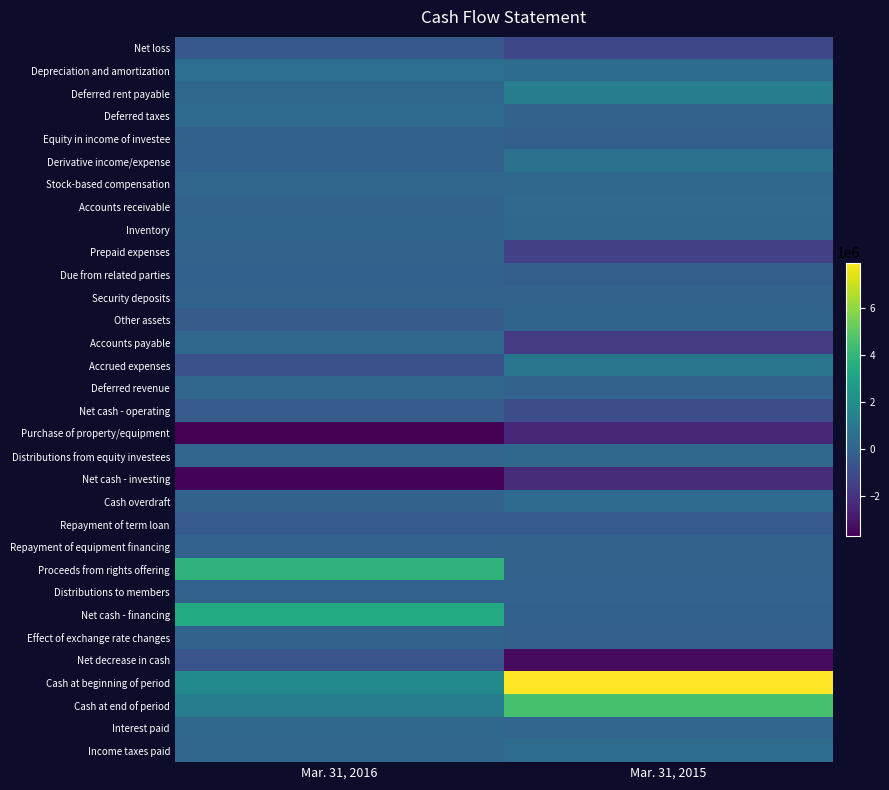

Reading left to right, what are all the values shown in this chart?

Net loss: Mar. 31, 2016=-561780	Mar. 31, 2015=-1197359
Depreciation and amortization: Mar. 31, 2016=522639	Mar. 31, 2015=420123
Deferred rent payable: Mar. 31, 2016=206711	Mar. 31, 2015=1170450
Deferred taxes: Mar. 31, 2016=341503	Mar. 31, 2015=-1604
Equity in income of investee: Mar. 31, 2016=-82585	Mar. 31, 2015=-168970
Derivative income/expense: Mar. 31, 2016=-100000	Mar. 31, 2015=614000
Stock-based compensation: Mar. 31, 2016=143967	Mar. 31, 2015=178000
Accounts receivable: Mar. 31, 2016=-10932	Mar. 31, 2015=263324
Inventory: Mar. 31, 2016=41909	Mar. 31, 2015=195902
Prepaid expenses: Mar. 31, 2016=-23041	Mar. 31, 2015=-1477974
Due from related parties: Mar. 31, 2016=-105276	Mar. 31, 2015=-209745
Security deposits: Mar. 31, 2016=-3225	Mar. 31, 2015=13588
Other assets: Mar. 31, 2016=-259455	Mar. 31, 2015=40372
Accounts payable: Mar. 31, 2016=154037	Mar. 31, 2015=-1620085
Accrued expenses: Mar. 31, 2016=-773854	Mar. 31, 2015=864853
Deferred revenue: Mar. 31, 2016=129019	Mar. 31, 2015=-25104
Net cash - operating: Mar. 31, 2016=-380363	Mar. 31, 2015=-940229
Purchase of property/equipment: Mar. 31, 2016=-3703329	Mar. 31, 2015=-2402045
Distributions from equity investees: Mar. 31, 2016=105401	Mar. 31, 2015=174328
Net cash - investing: Mar. 31, 2016=-3597928	Mar. 31, 2015=-2227717
Cash overdraft: Mar. 31, 2016=-7948	Mar. 31, 2015=362000
Repayment of term loan: Mar. 31, 2016=-373750	Mar. 31, 2015=-373750
Repayment of equipment financing: Mar. 31, 2016=-49341	Mar. 31, 2015=0
Proceeds from rights offering: Mar. 31, 2016=3862990	Mar. 31, 2015=0
Distributions to members: Mar. 31, 2016=-59085	Mar. 31, 2015=-67865
Net cash - financing: Mar. 31, 2016=3372866	Mar. 31, 2015=-79615
Effect of exchange rate changes: Mar. 31, 2016=-22782	Mar. 31, 2015=-136649
Net decrease in cash: Mar. 31, 2016=-628207	Mar. 31, 2015=-3384210
Cash at beginning of period: Mar. 31, 2016=1841872	Mar. 31, 2015=7905004
Cash at end of period: Mar. 31, 2016=1213665	Mar. 31, 2015=4520794
Interest paid: Mar. 31, 2016=175014	Mar. 31, 2015=68088
Income taxes paid: Mar. 31, 2016=108624	Mar. 31, 2015=447904